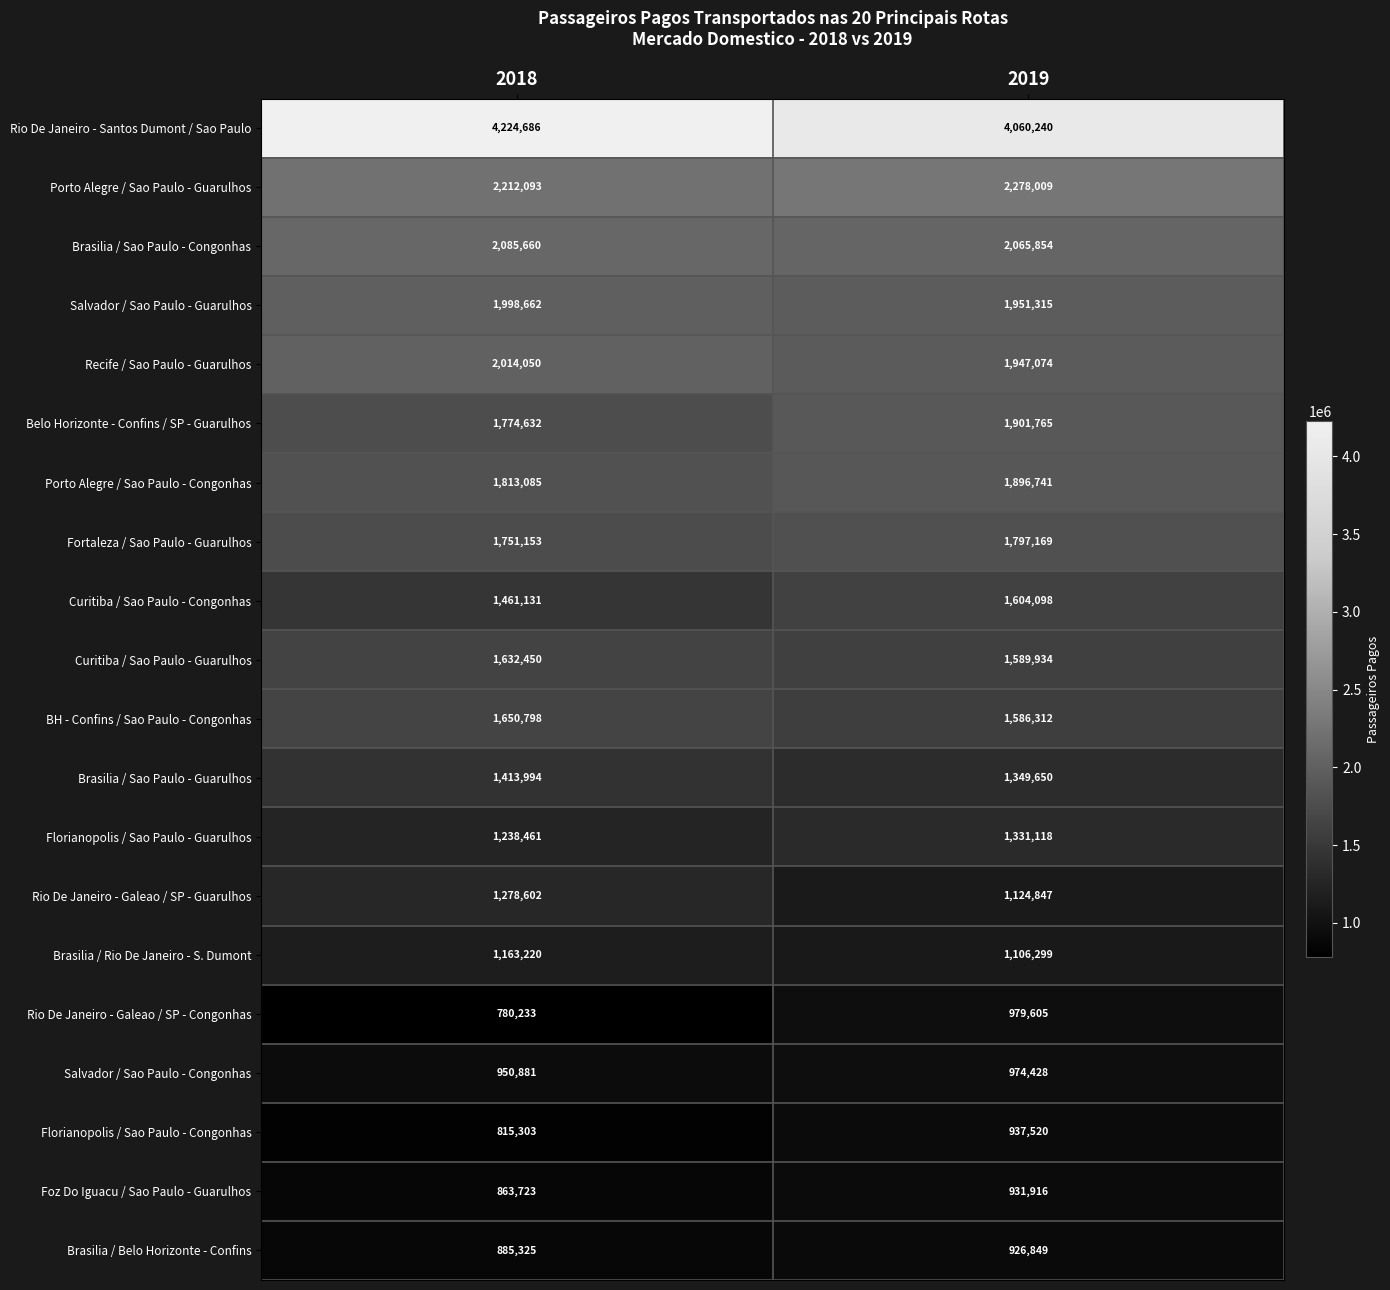

How many values in the Belo Horizonte - Confins / SP - Guarulhos series are below 1901765?

1